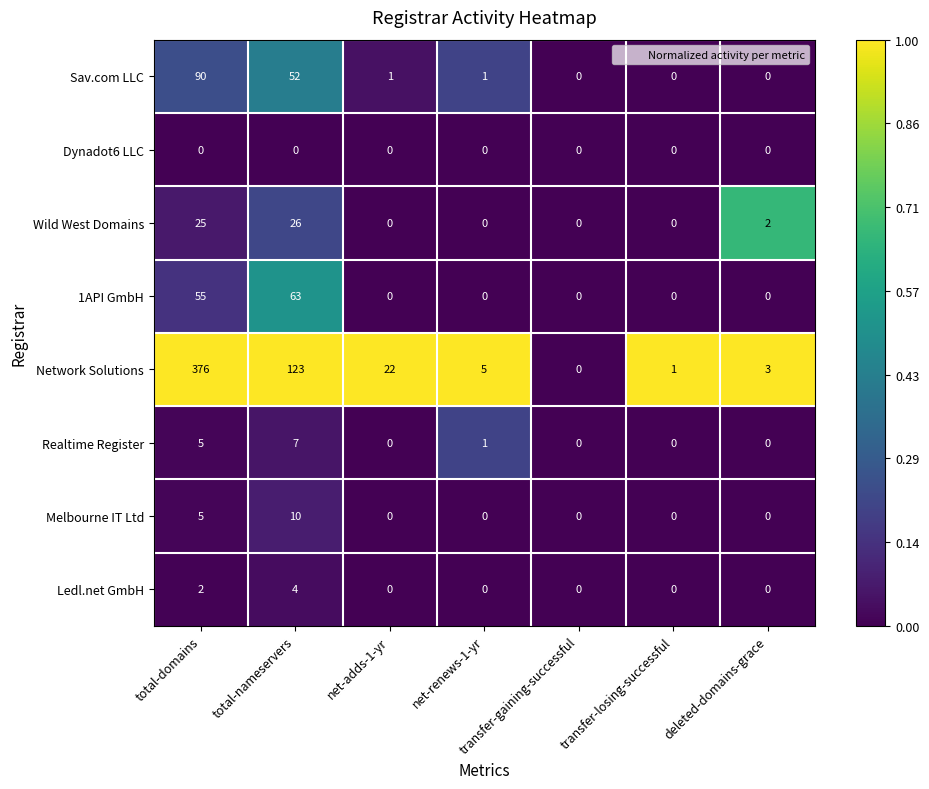

What is the total value across all series at net-adds-1-yr?

23